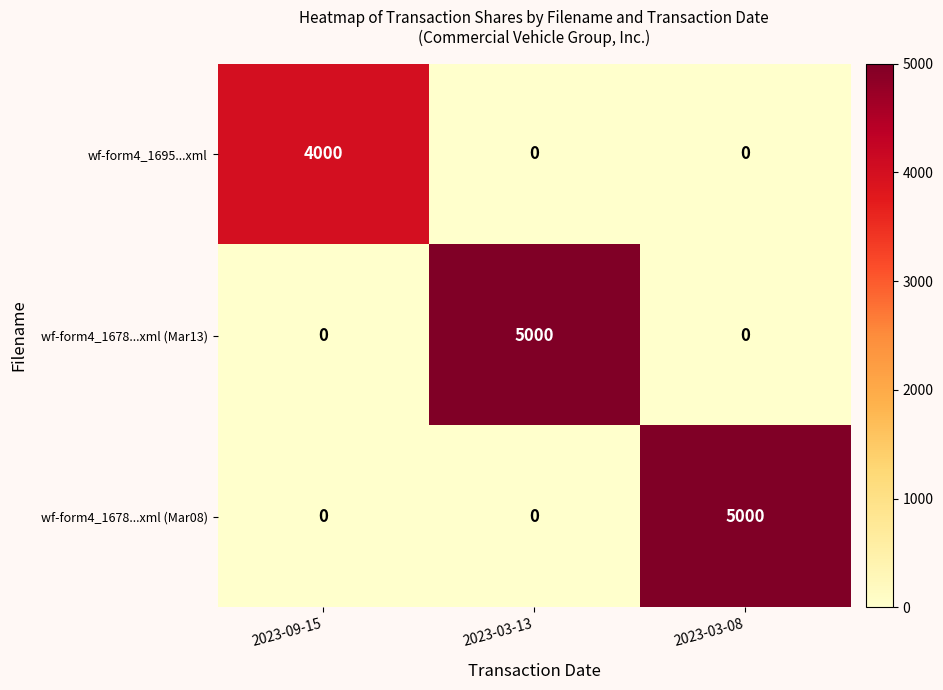

How many wf-form4_1695...xml values are between 0 and 4000?

3